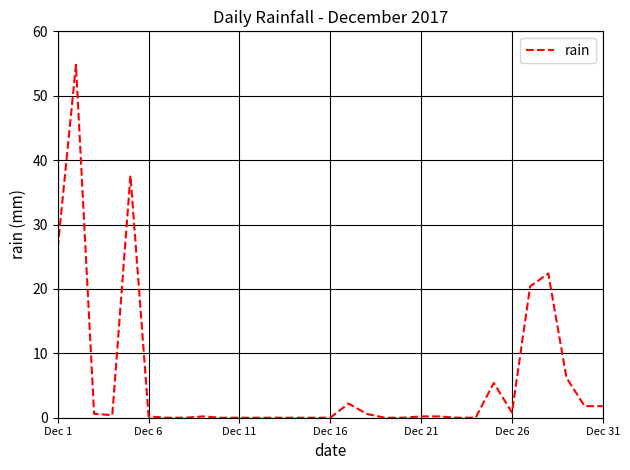

What is the greatest value displayed?

54.8